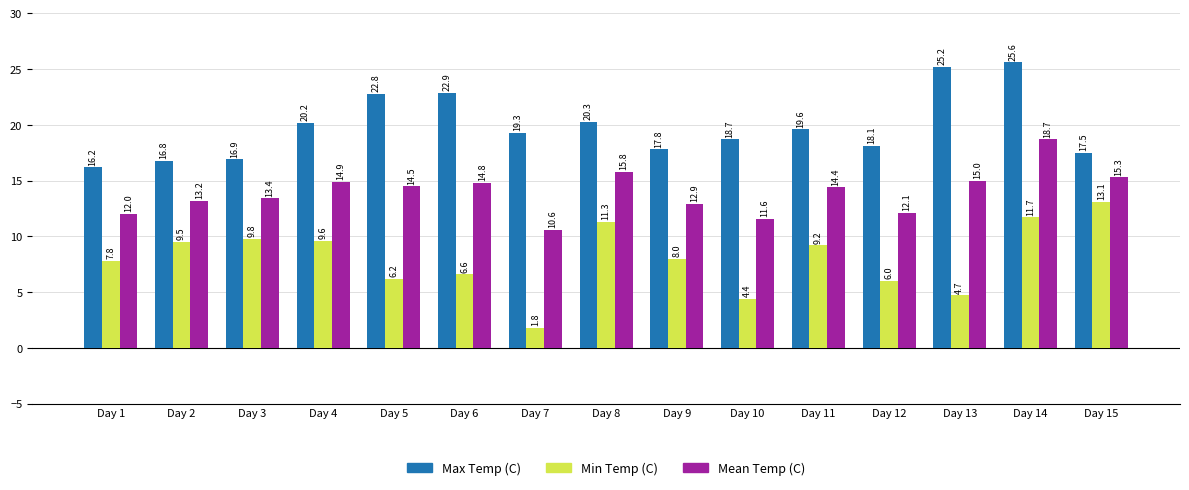

What is the difference between the maximum and minimum values in the Min Temp (C) series?

11.3